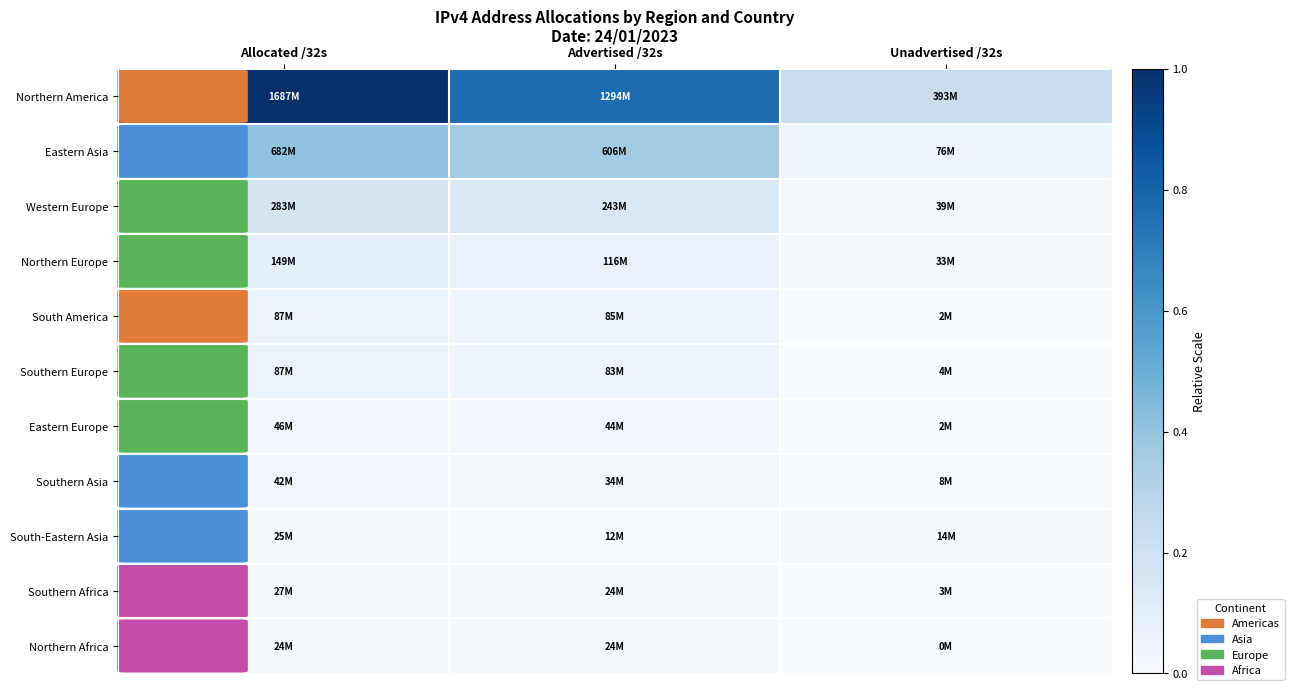

Reading left to right, transcribe all the data shown in this chart.

Northern America: Allocated /32s=1.0	Advertised /32s=0.8	Unadvertised /32s=0.2
Eastern Asia: Allocated /32s=0.4	Advertised /32s=0.4	Unadvertised /32s=0.0
Western Europe: Allocated /32s=0.2	Advertised /32s=0.1	Unadvertised /32s=0.0
Northern Europe: Allocated /32s=0.1	Advertised /32s=0.1	Unadvertised /32s=0.0
South America: Allocated /32s=0.1	Advertised /32s=0.1	Unadvertised /32s=0.0
Southern Europe: Allocated /32s=0.1	Advertised /32s=0.0	Unadvertised /32s=0.0
Eastern Europe: Allocated /32s=0.0	Advertised /32s=0.0	Unadvertised /32s=0.0
Southern Asia: Allocated /32s=0.0	Advertised /32s=0.0	Unadvertised /32s=0.0
South-Eastern Asia: Allocated /32s=0.0	Advertised /32s=0.0	Unadvertised /32s=0.0
Southern Africa: Allocated /32s=0.0	Advertised /32s=0.0	Unadvertised /32s=0.0
Northern Africa: Allocated /32s=0.0	Advertised /32s=0.0	Unadvertised /32s=0.0